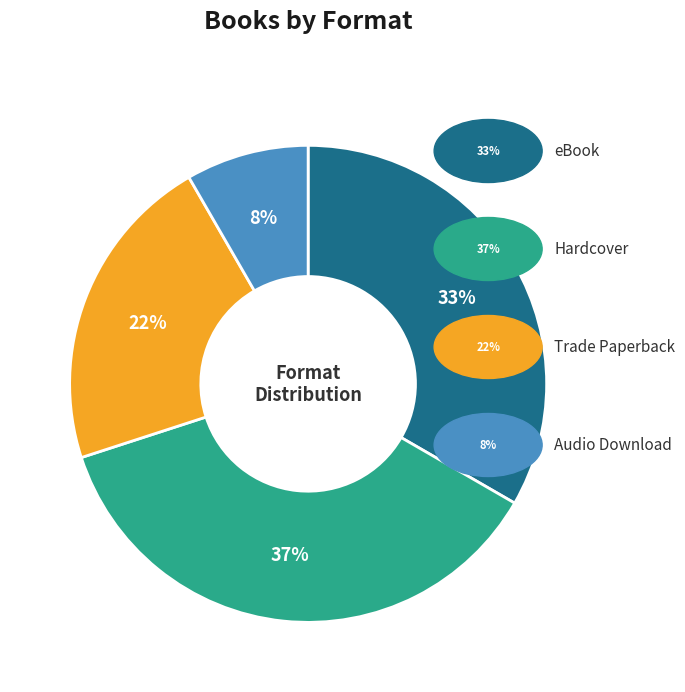

How many slices are in this pie chart?

4